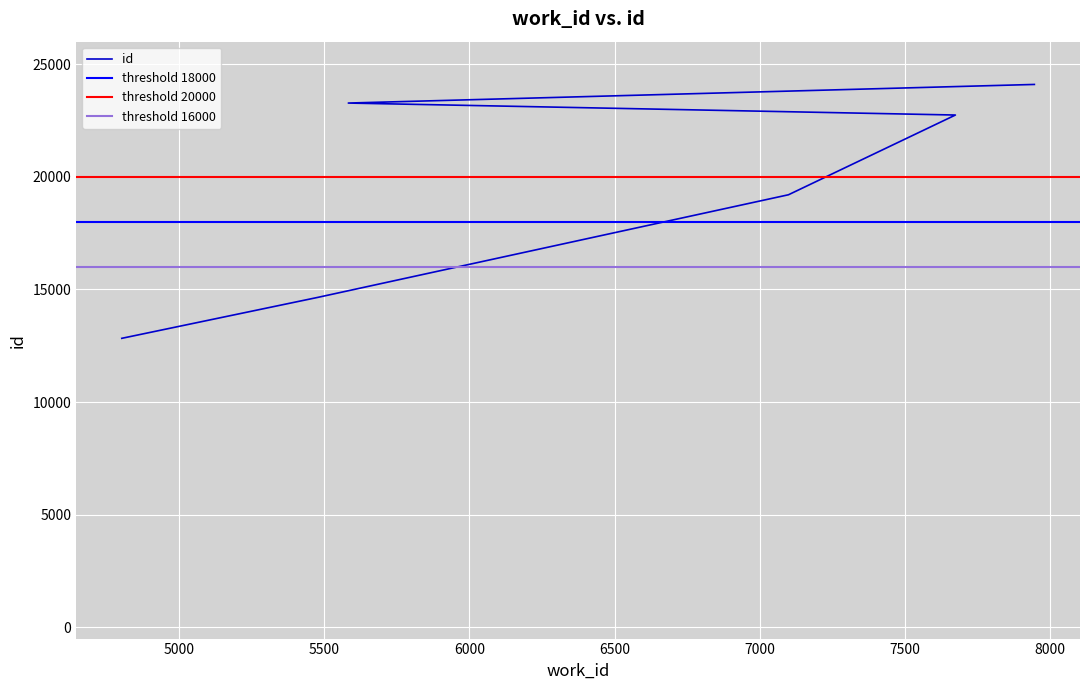

The value at 7674 is 22743. True or false?

True